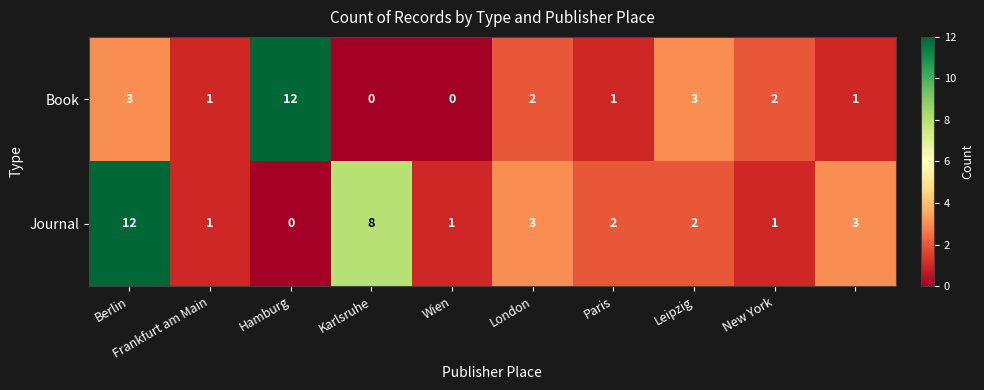

Rank the series by their average value, from highest to lowest.

Journal, Book